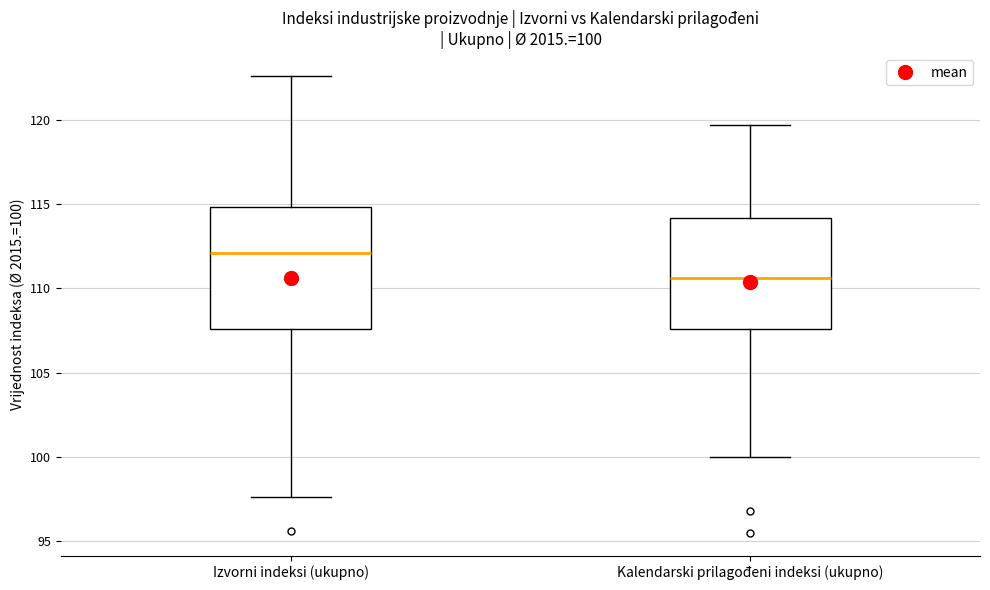

Which box is the tallest, from its lower edge to its upper edge?

Izvorni indeksi (ukupno)